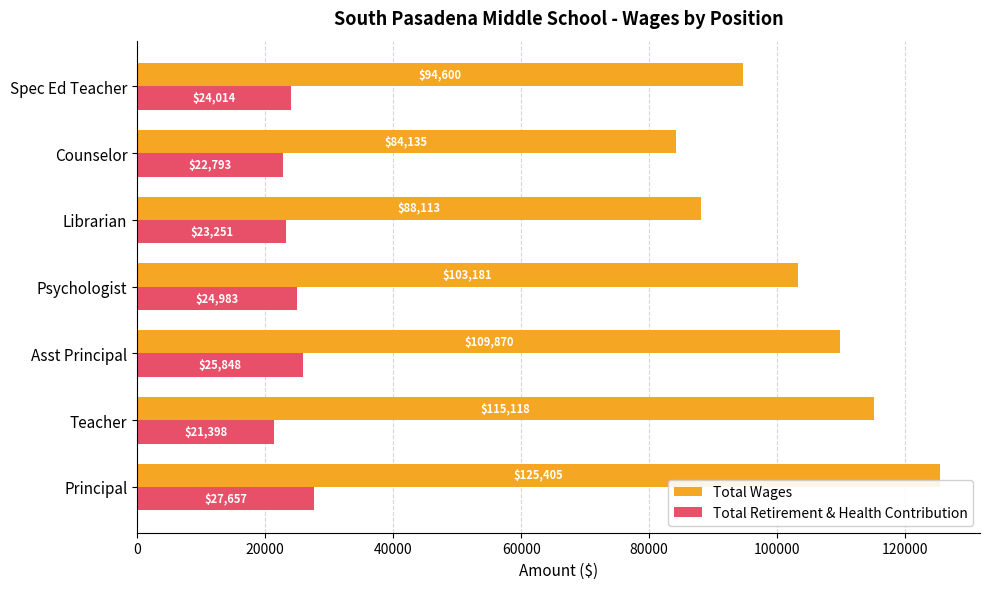

How many distinct data groups are displayed?

2